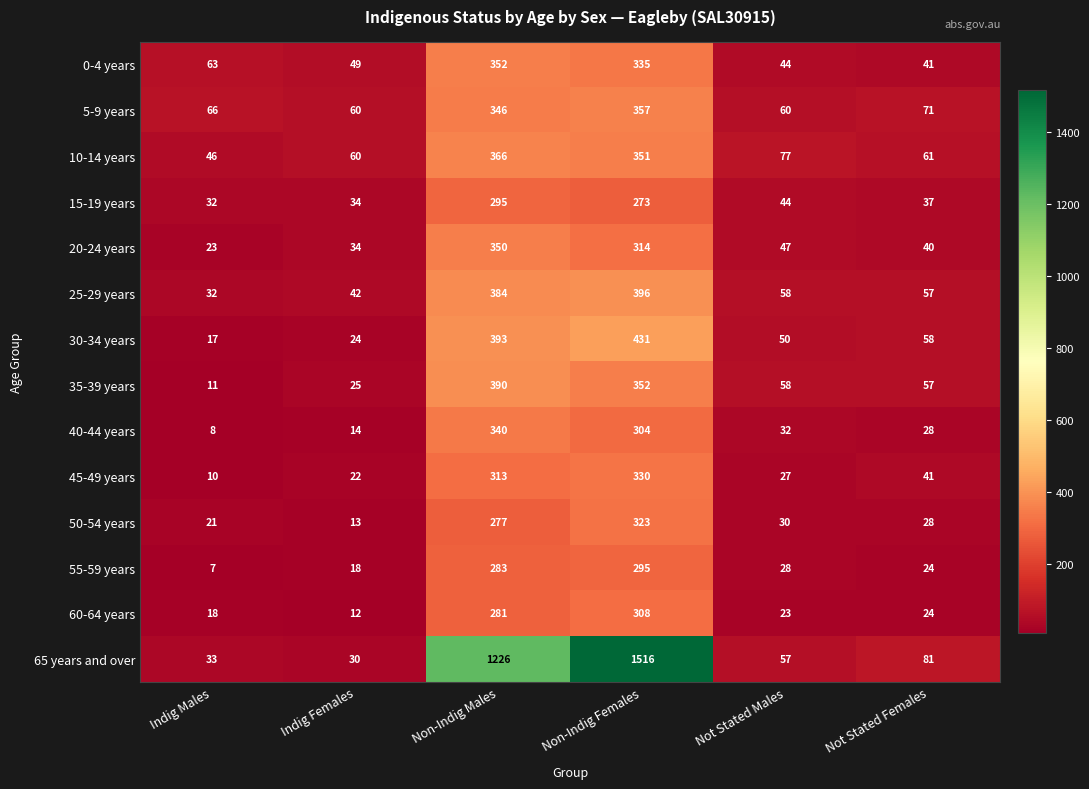

How many categories are shown in the chart?

6